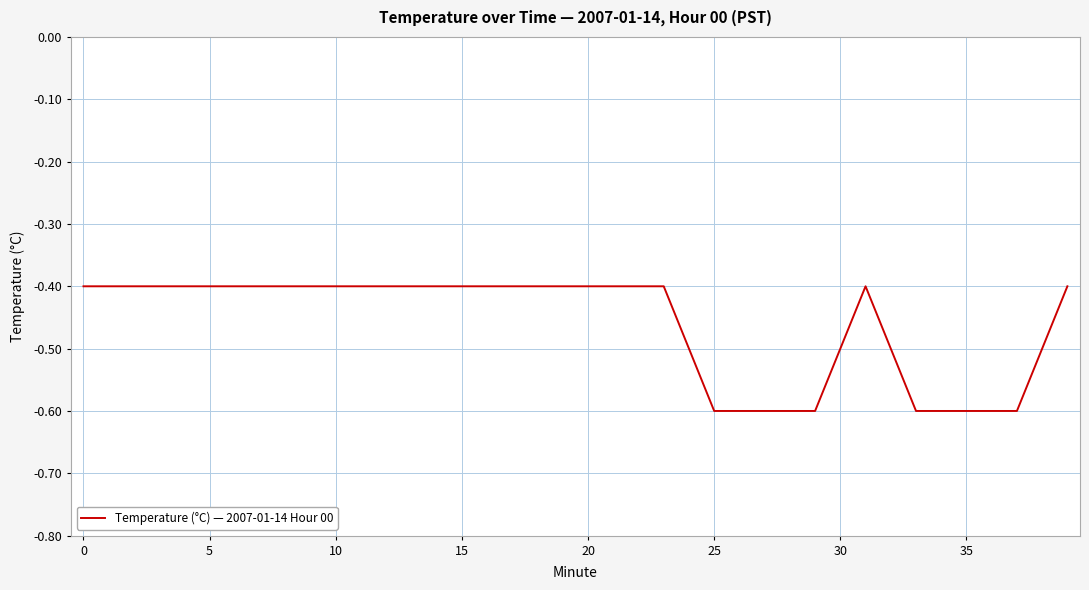

What is the minimum value shown in the chart?

-0.6